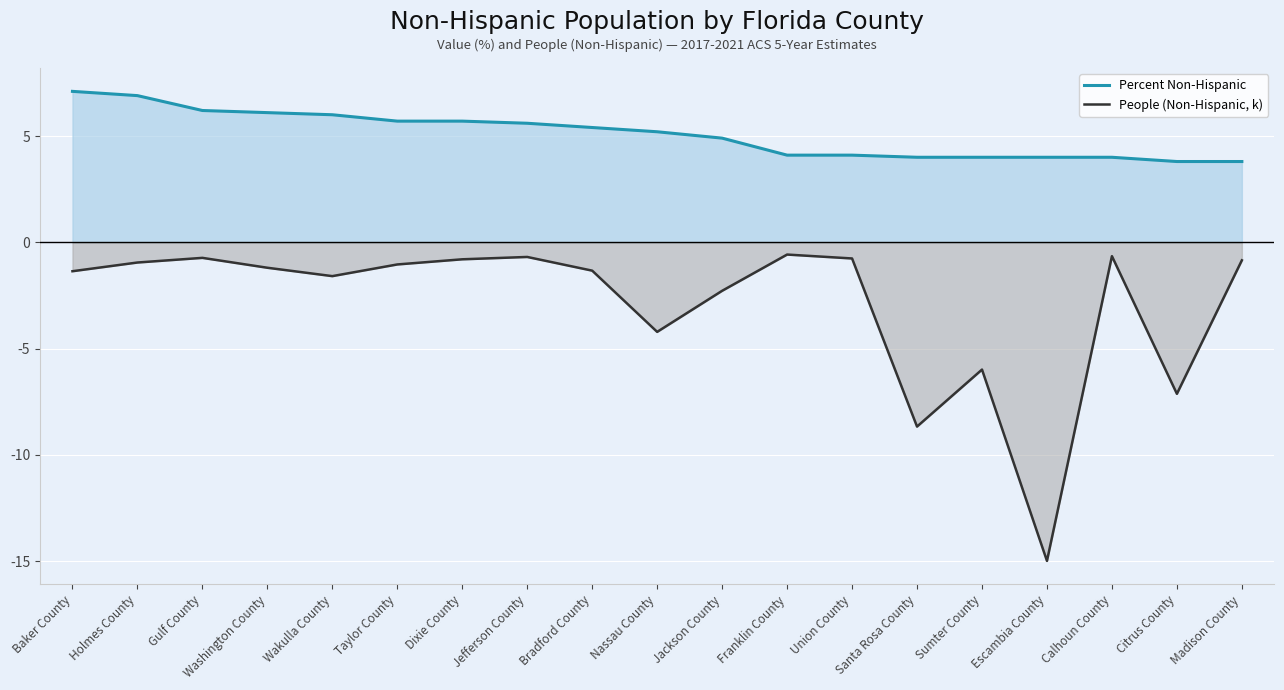

What are all the series names shown in the legend?

Percent Non-Hispanic, People (Non-Hispanic, k)